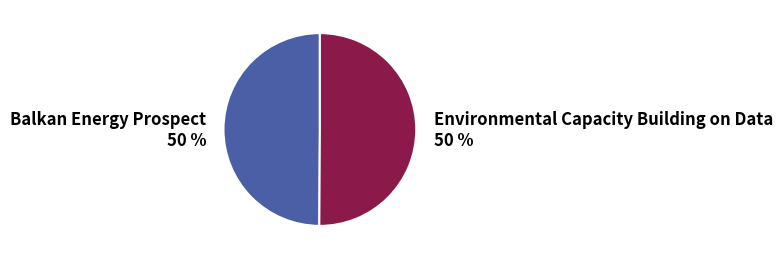

To the nearest percent, what percentage of the pie is Balkan Energy Prospect?

50%